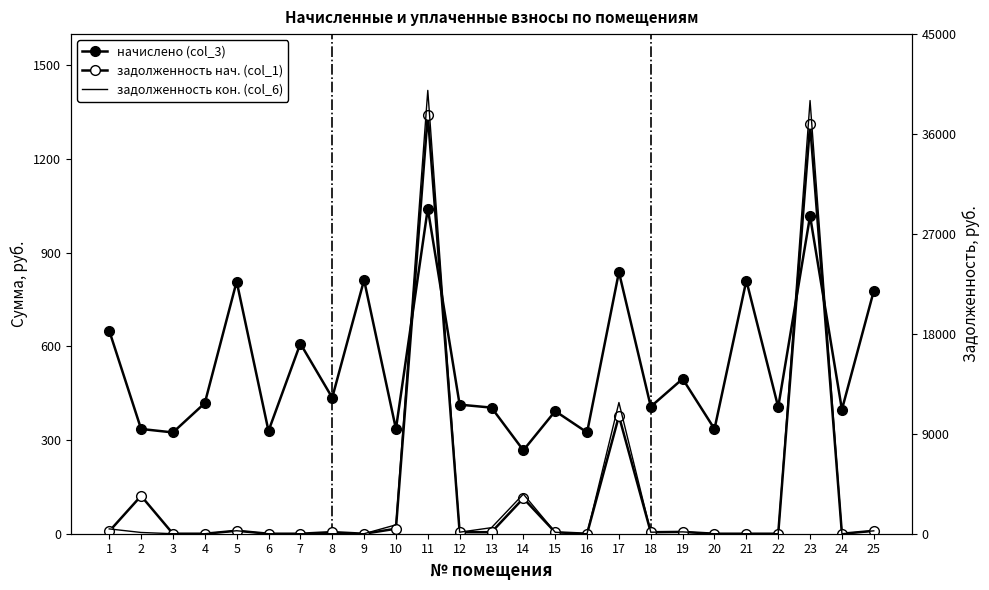

What is the approximate value of начислено (col_3) at 5?

807.7